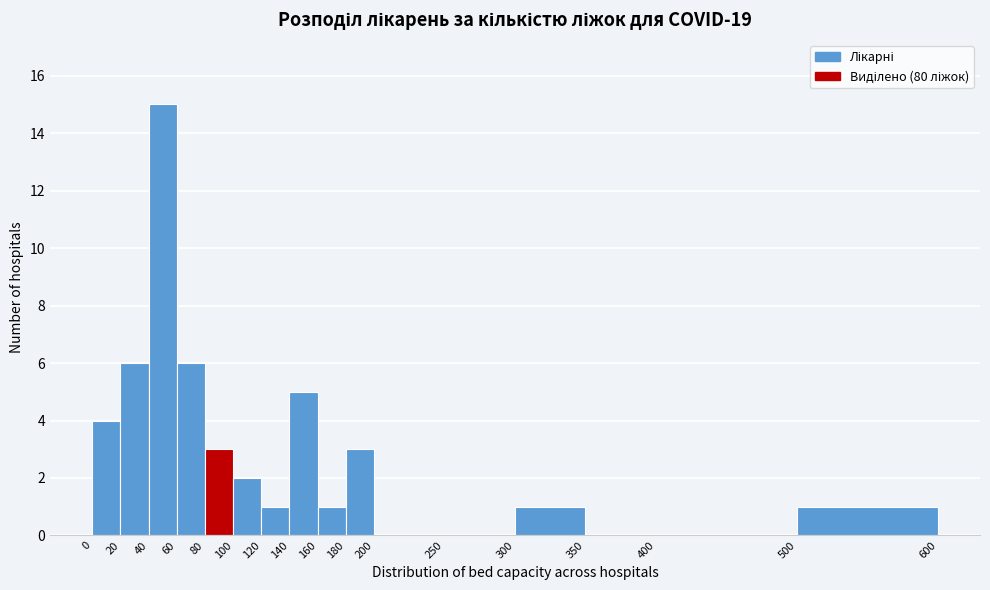

Reading left to right, transcribe this chart: for each bar, give the range it covers on the x-axis and its height. The values are not printed on the chart, so give them approximately, as read against the axis.

0 to 20: 4
20 to 40: 6
40 to 60: 15
60 to 80: 6
80 to 100: 3
100 to 120: 2
120 to 140: 1
140 to 160: 5
160 to 180: 1
180 to 200: 3
200 to 250: 0
250 to 300: 0
300 to 350: 1
350 to 400: 0
400 to 500: 0
500 to 600: 1